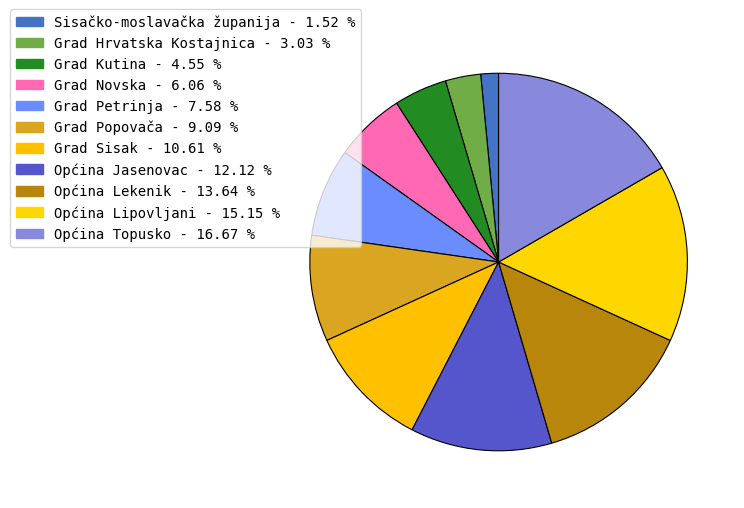

How many slices are in this pie chart?

11